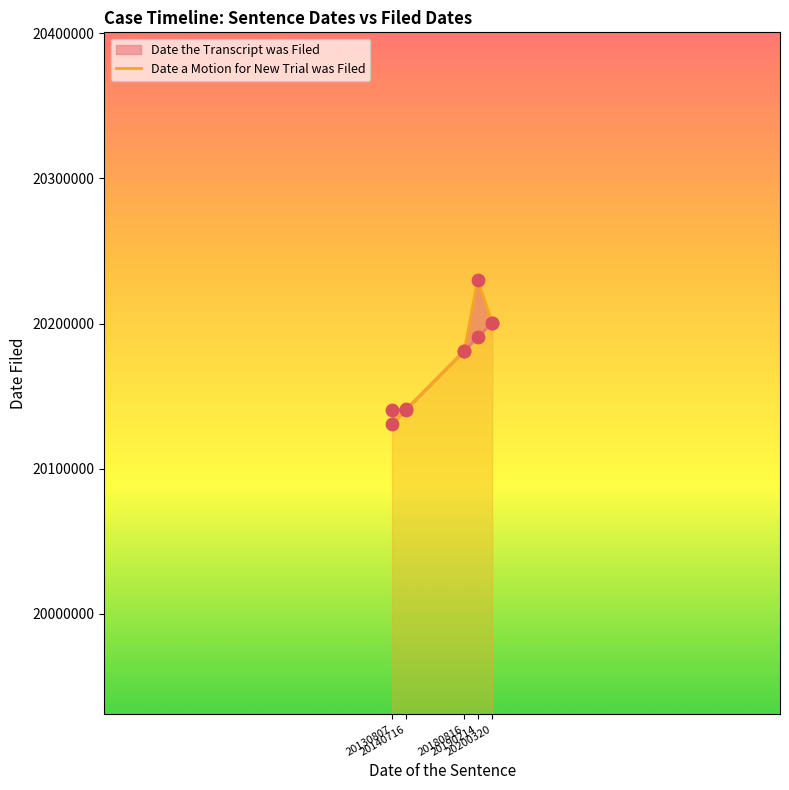

At which category is the sum across all series the highest?

20190214